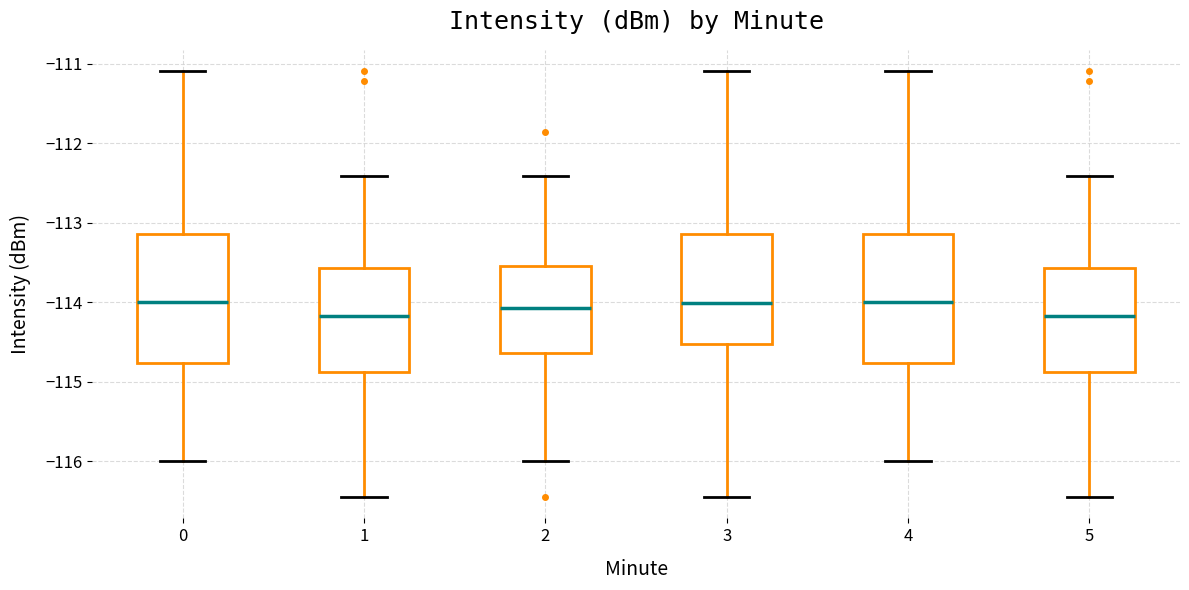

Reading left to right, read every box against the y-axis: the position of its median line, the range the box covers, and the ends of its whiskers. The values are not printed on the chart, so give them approximately, as read against the axis.

0: median -114.0, box -114.8 to -113.1, whiskers -116.0 to -111.1
1: median -114.2, box -114.9 to -113.6, whiskers -116.5 to -112.4
2: median -114.1, box -114.6 to -113.5, whiskers -116.0 to -112.4
3: median -114.0, box -114.5 to -113.1, whiskers -116.5 to -111.1
4: median -114.0, box -114.8 to -113.1, whiskers -116.0 to -111.1
5: median -114.2, box -114.9 to -113.6, whiskers -116.5 to -112.4